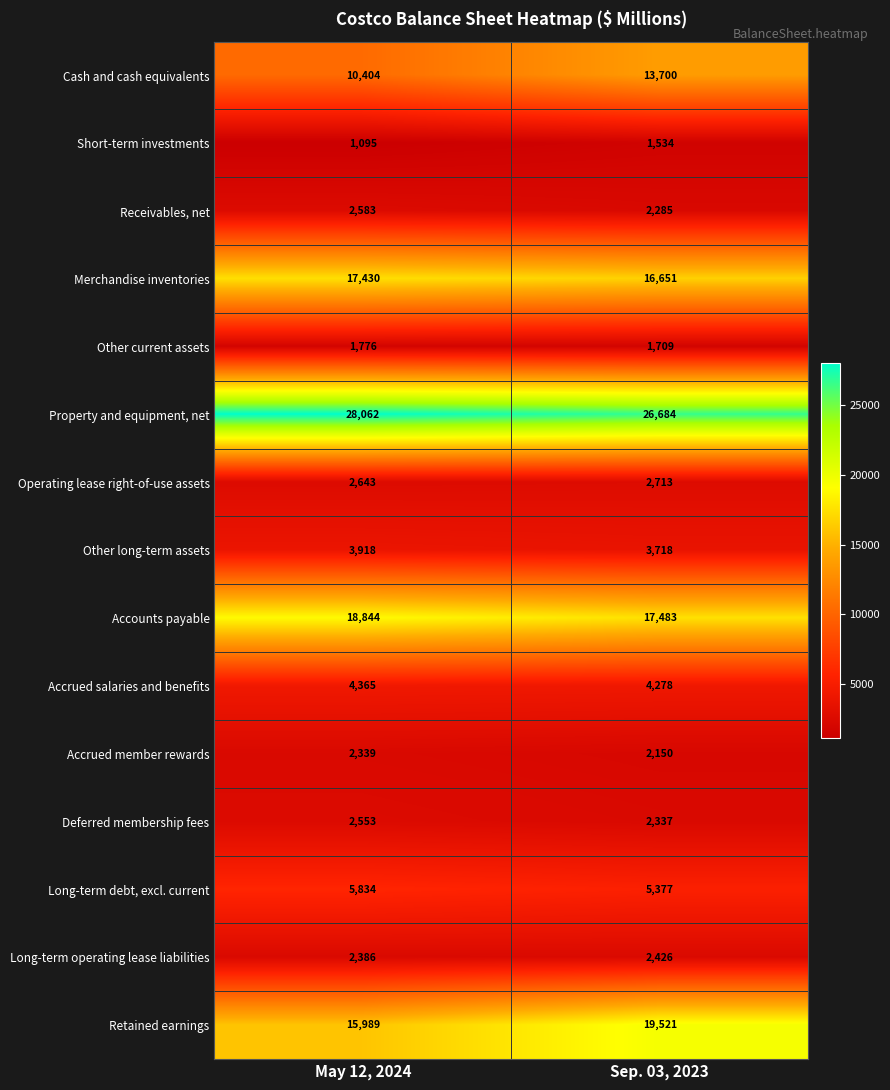

Which series has the largest range (max minus min)?

Retained earnings